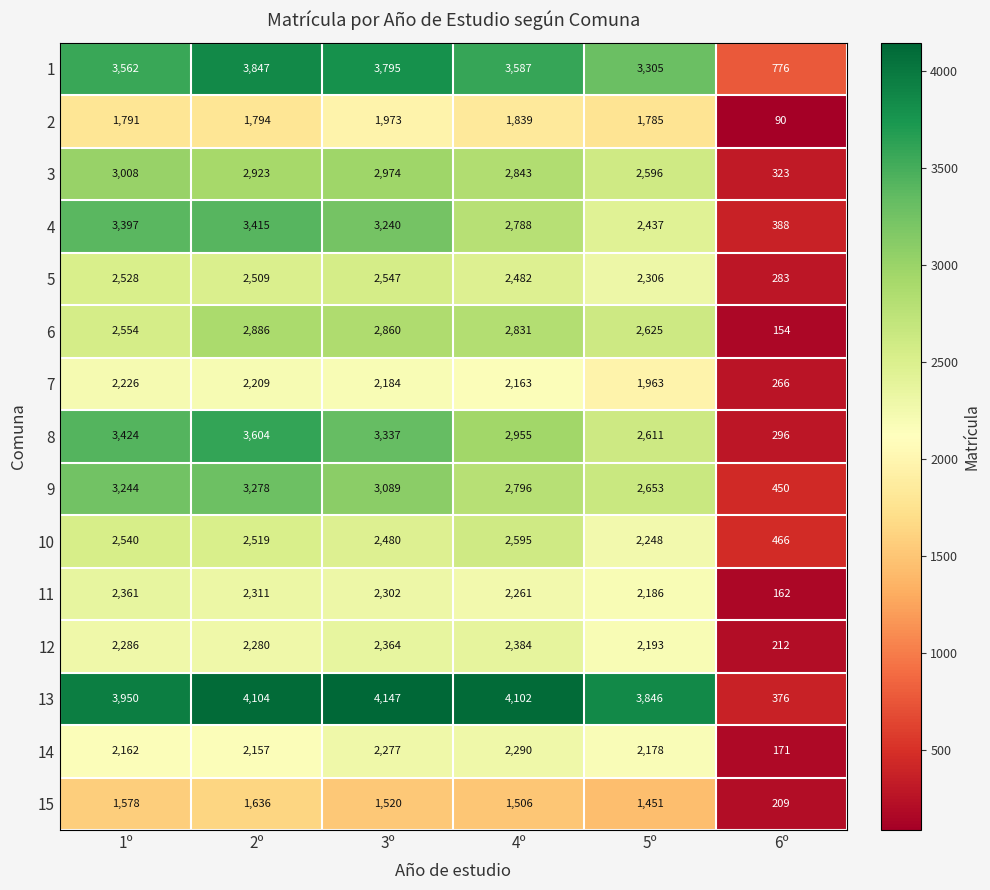

Which series has the largest total across all categories?

13